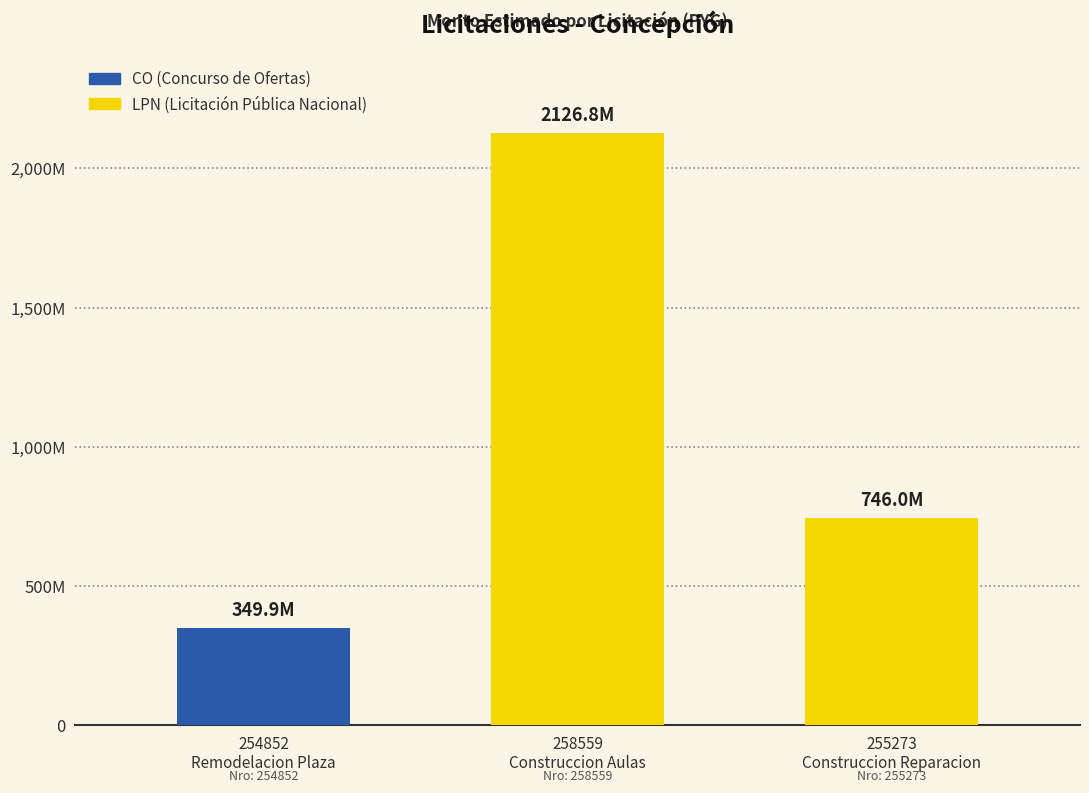

Which has a higher value, 255273
Construccion Reparacion or 258559
Construccion Aulas?

258559
Construccion Aulas